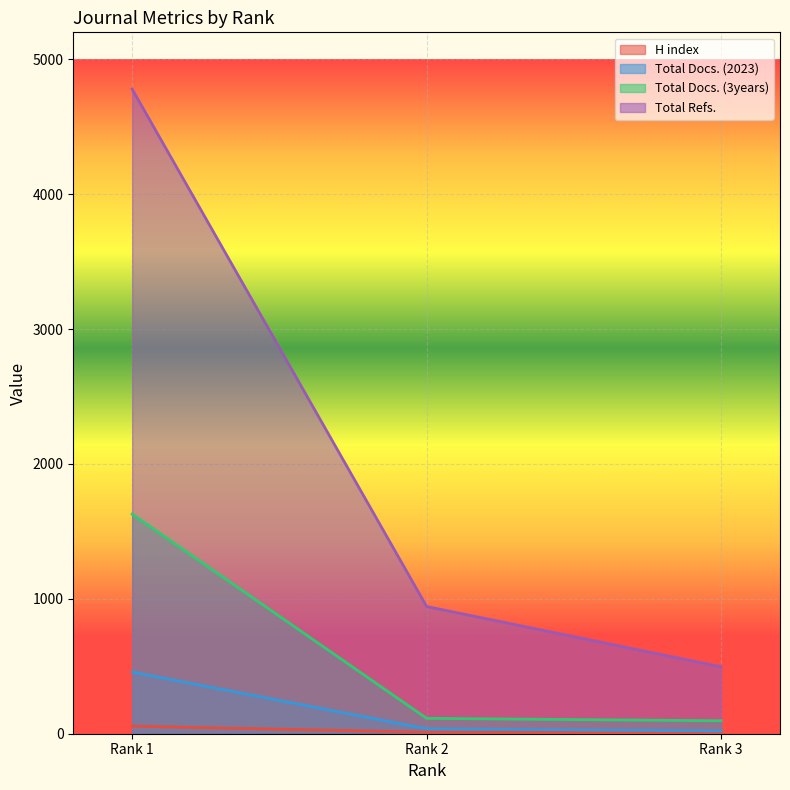

True or false: Total Docs. (2023) has a value of 191 at Rank 1.

False